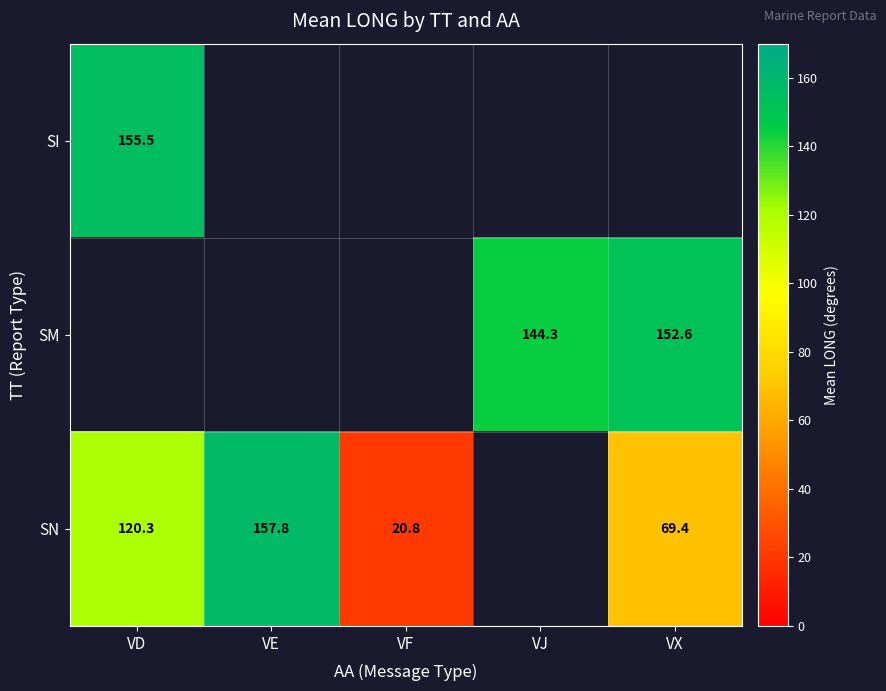

Is it true that SN equals 97.0 at VX?

False